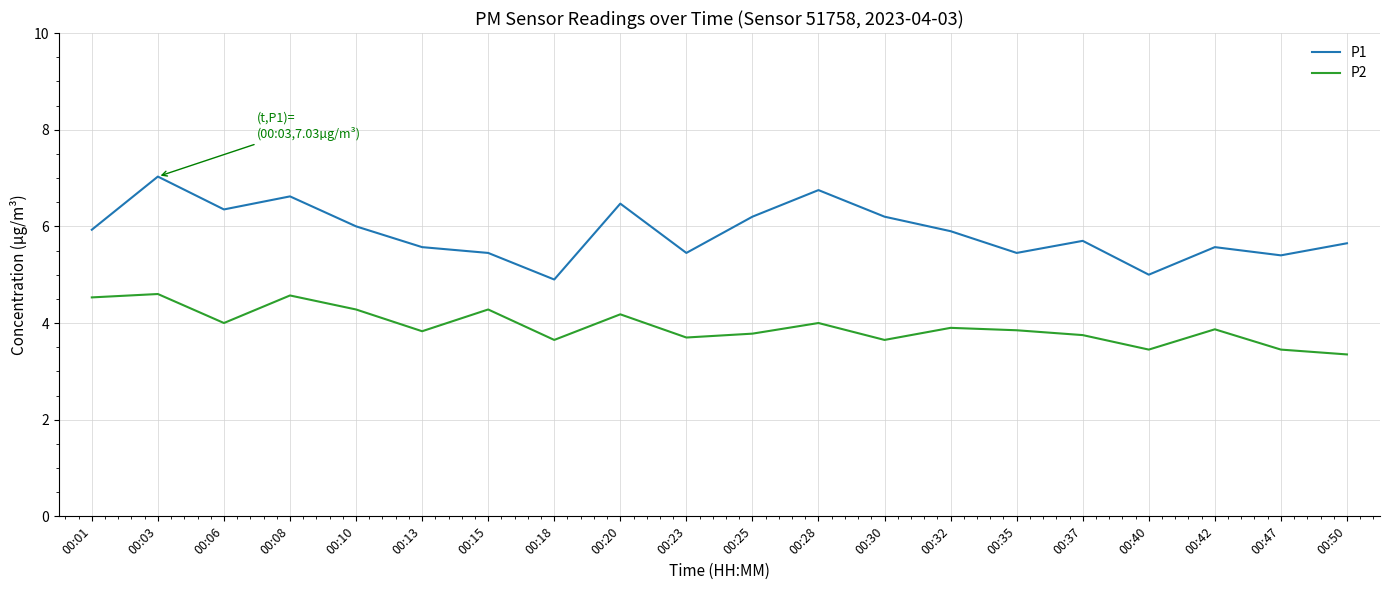

The value of P2 at 00:08 is 6.3. True or false?

False